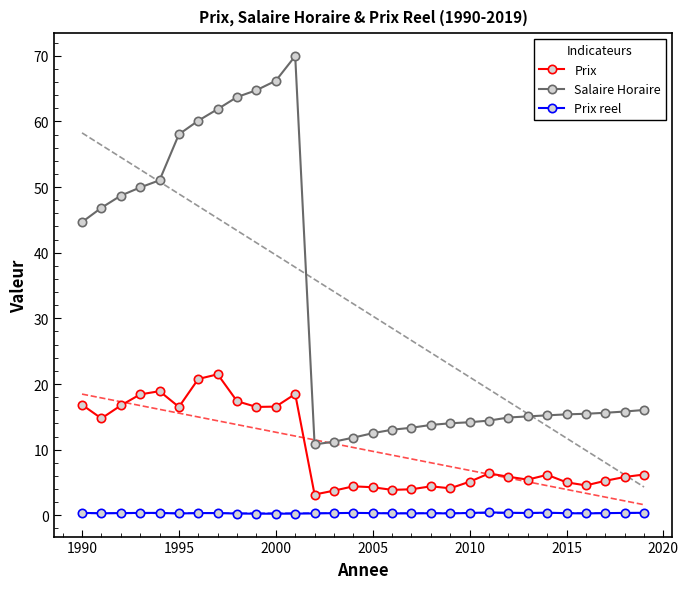

True or false: Prix reel and Salaire Horaire cross at least once.

False